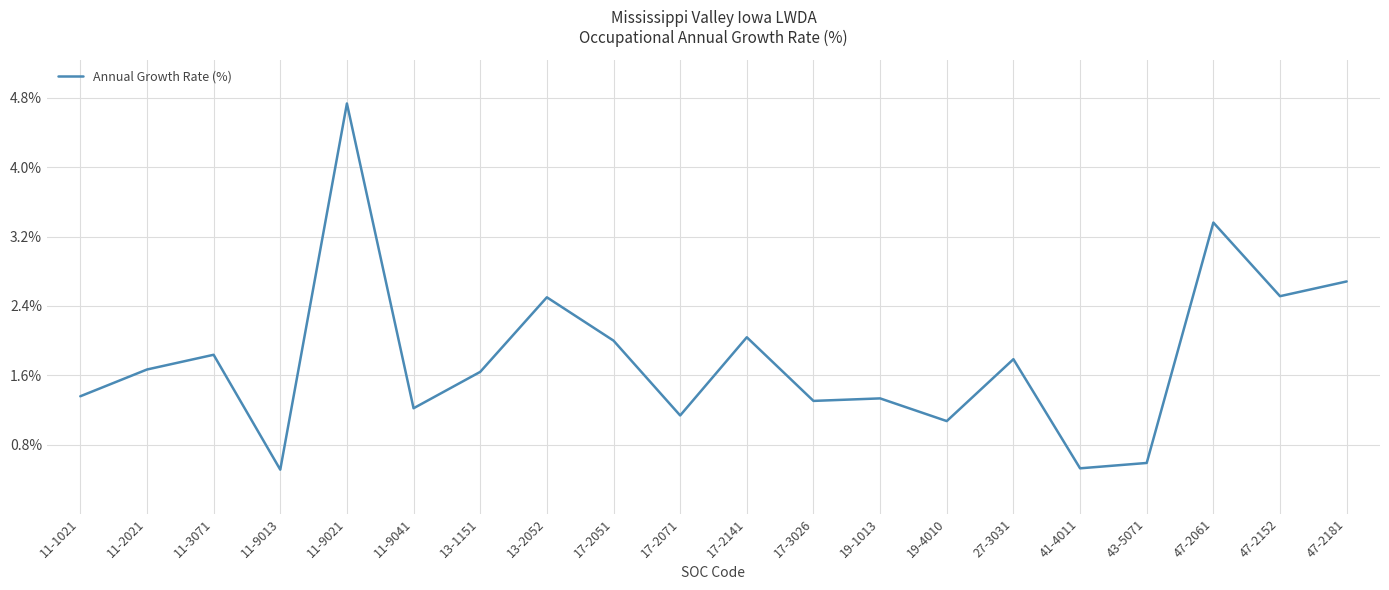

What is the difference between the maximum and minimum values?

4.2